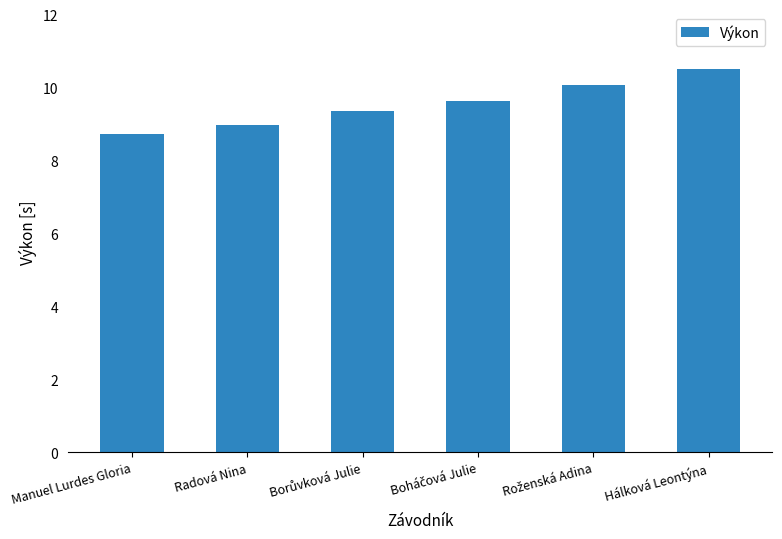

The chart shows a value of 10.5 at Hálková Leontýna. True or false?

True